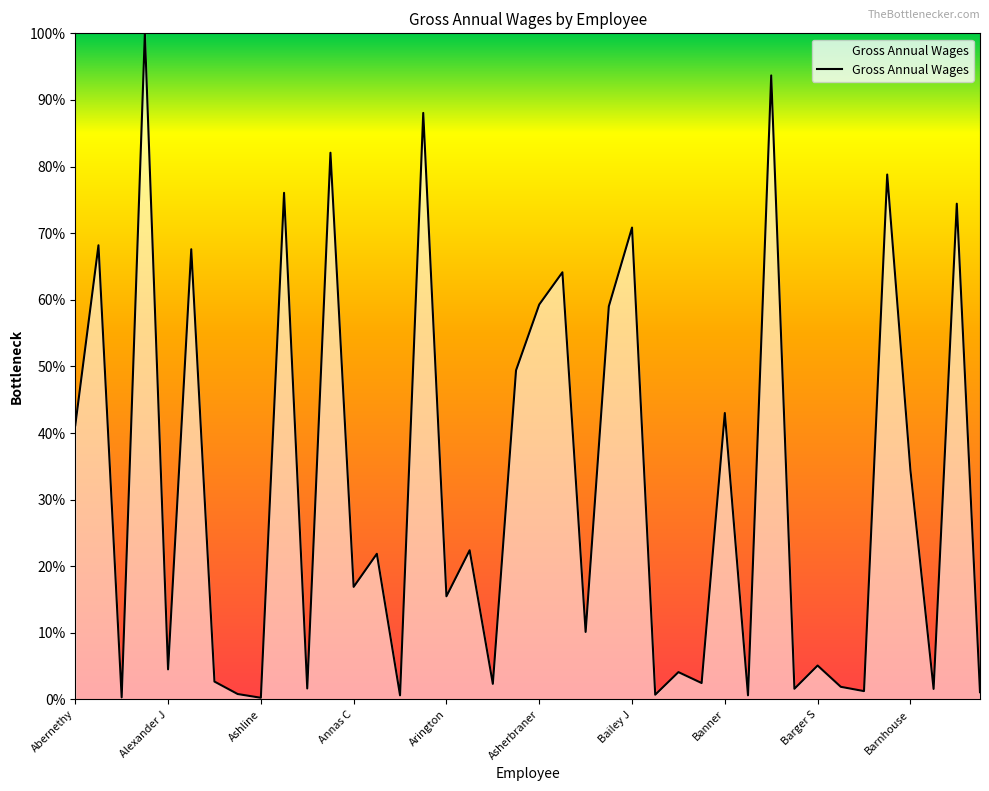

What is the greatest value displayed?

100.0